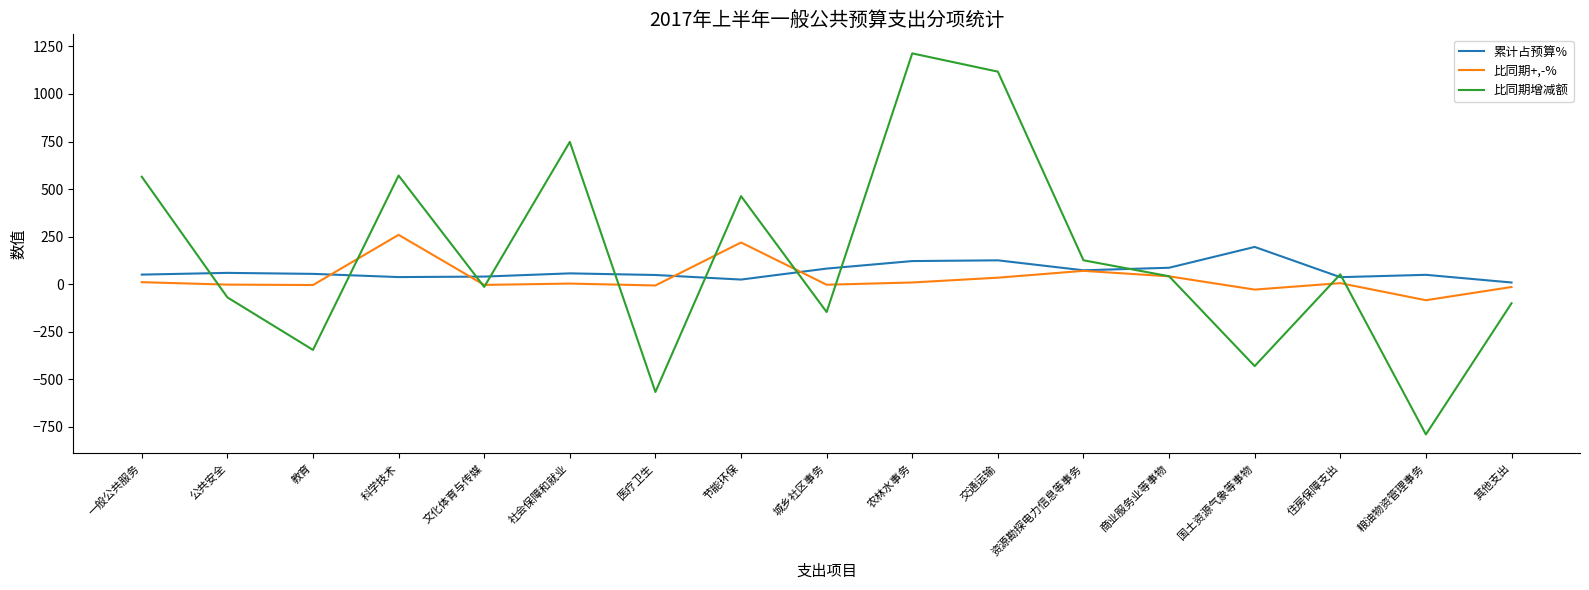

At which label does 比同期增减额 first exceed 42?

一般公共服务